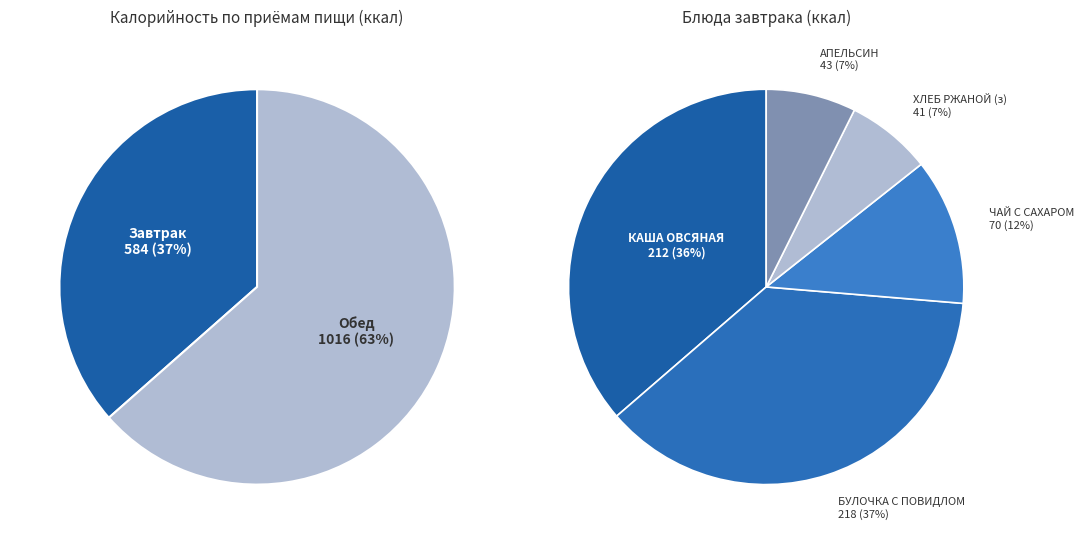

How many segments does this pie chart have?

2